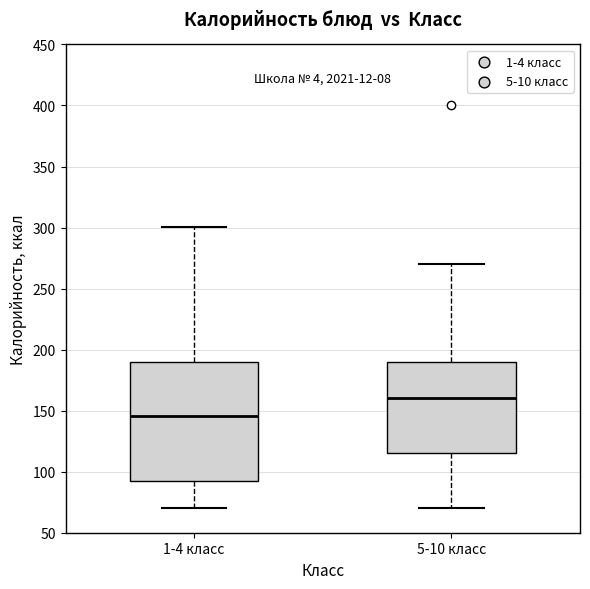

Where is the upper edge of the box for 5-10 класс on the y-axis? The values are not printed on the chart, so give them approximately, as read against the axis.

190